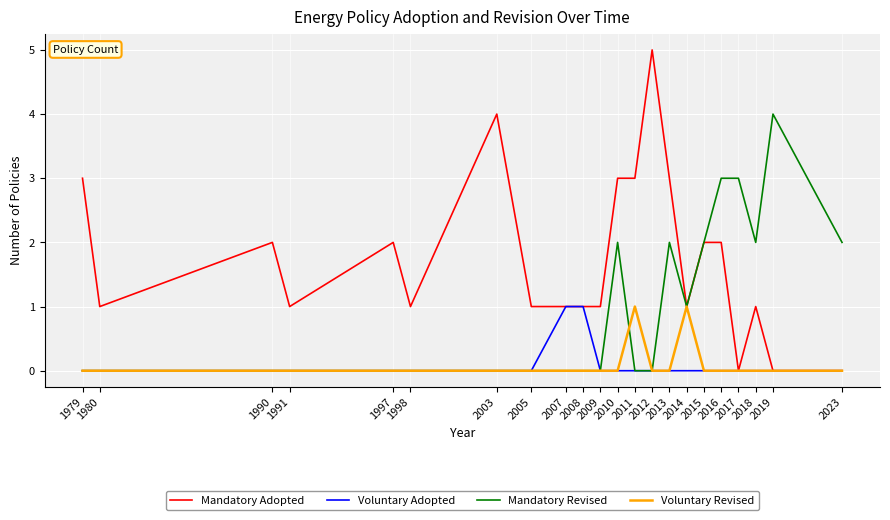

What is the maximum value shown in the chart?

5